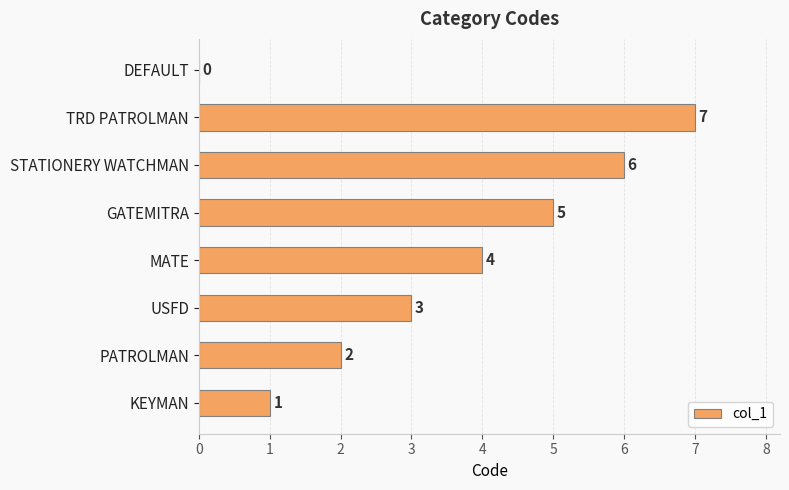

How many values are between 2 and 6?

5